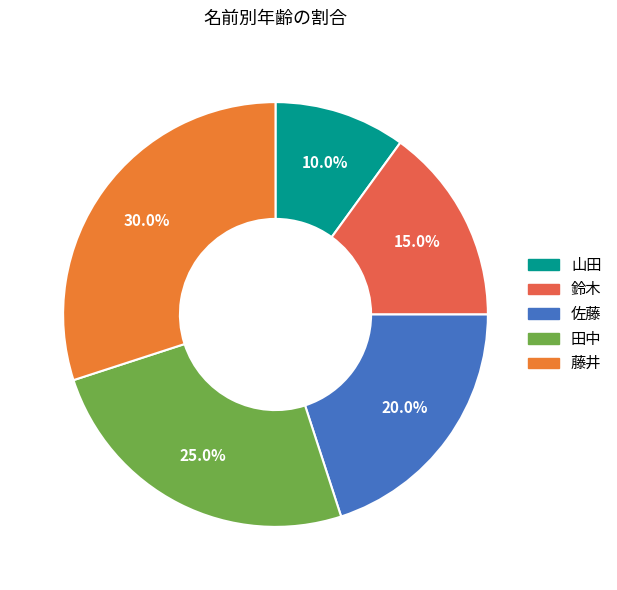

To the nearest percent, what is the difference between the 藤井 and 山田 slice percentages?

20%